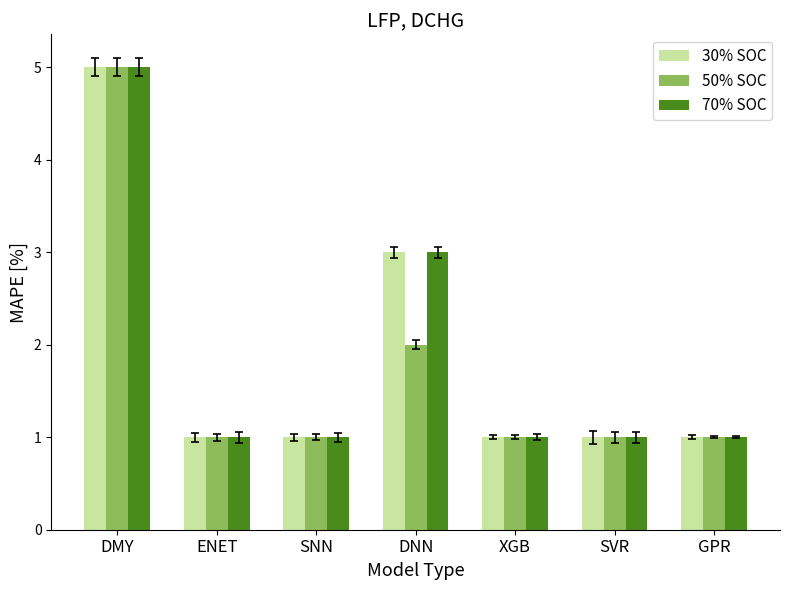

What position from the right is XGB?

3